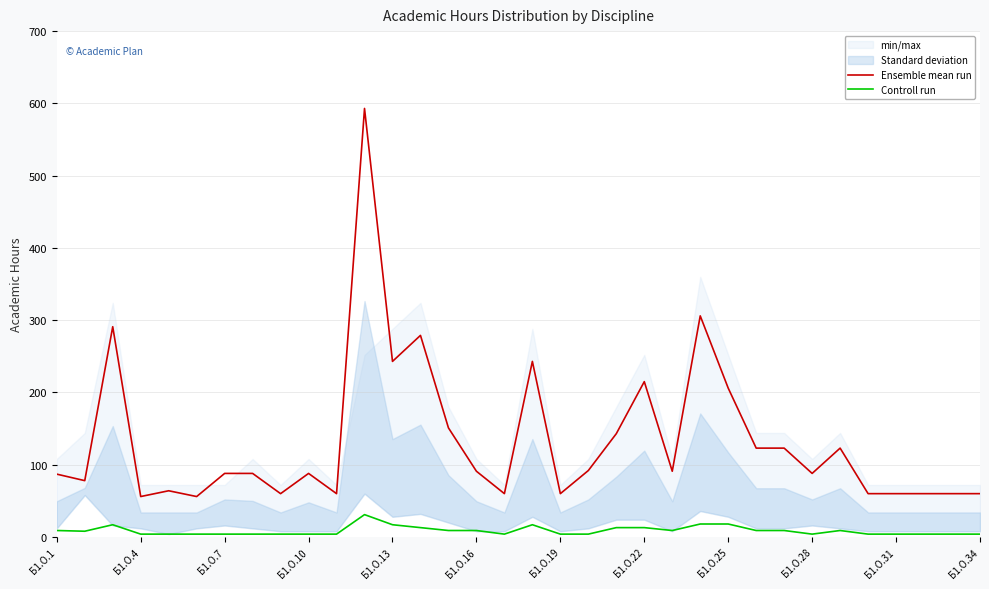

At how many categories does at least one series exceed 397?

1